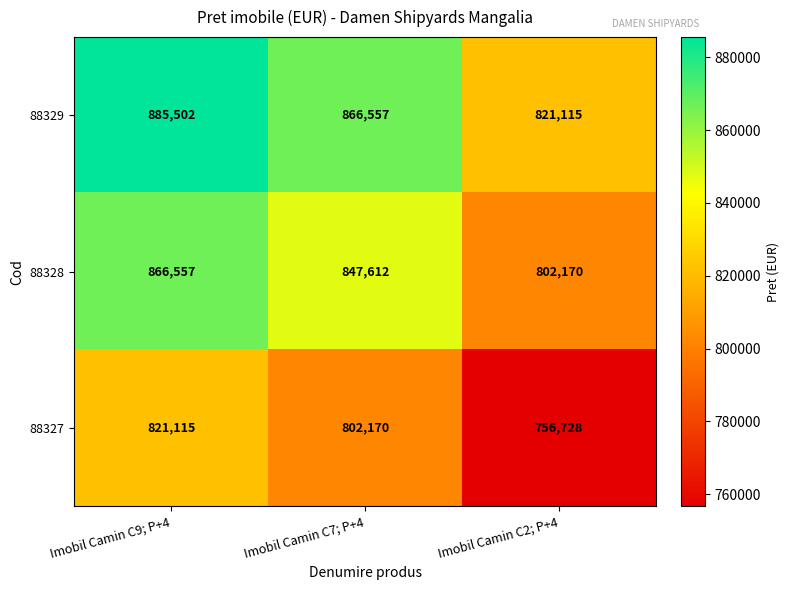

Which label corresponds to the largest value in the chart?

Imobil Camin C9; P+4